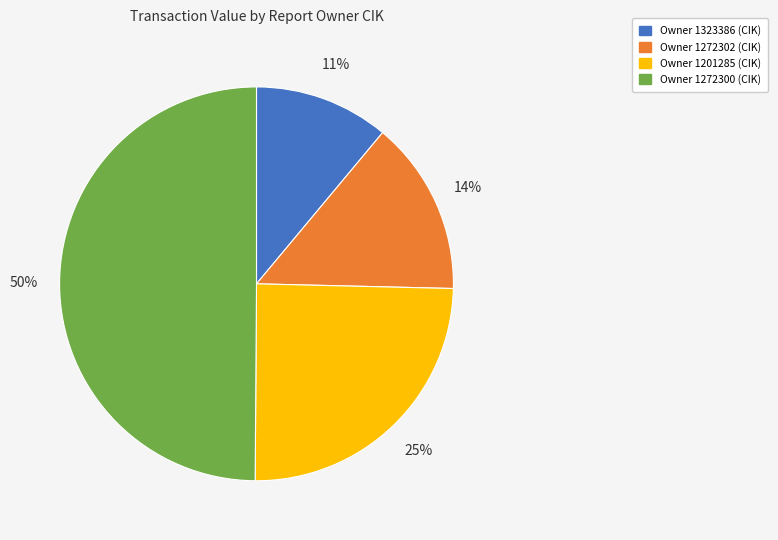

To the nearest percent, what is the average slice percentage?

25%